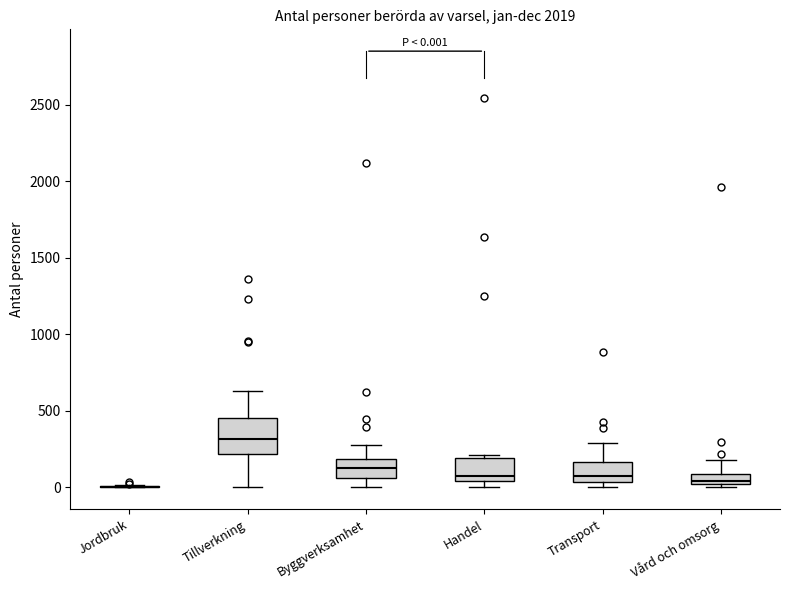

Comparing the boxes themselves (not the whiskers), which one is the tallest?

Tillverkning